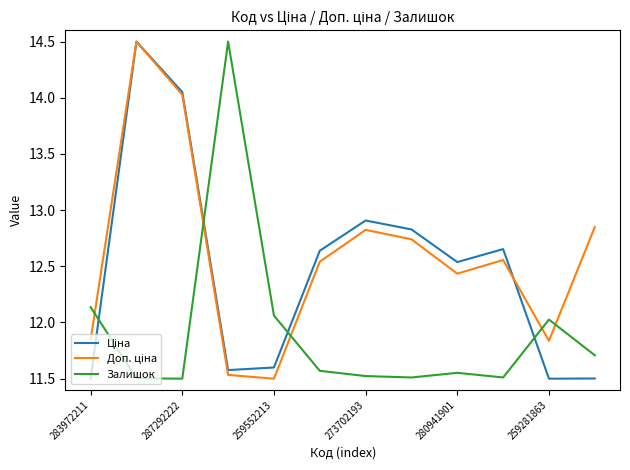

What is the maximum value for Залишок?

14.5